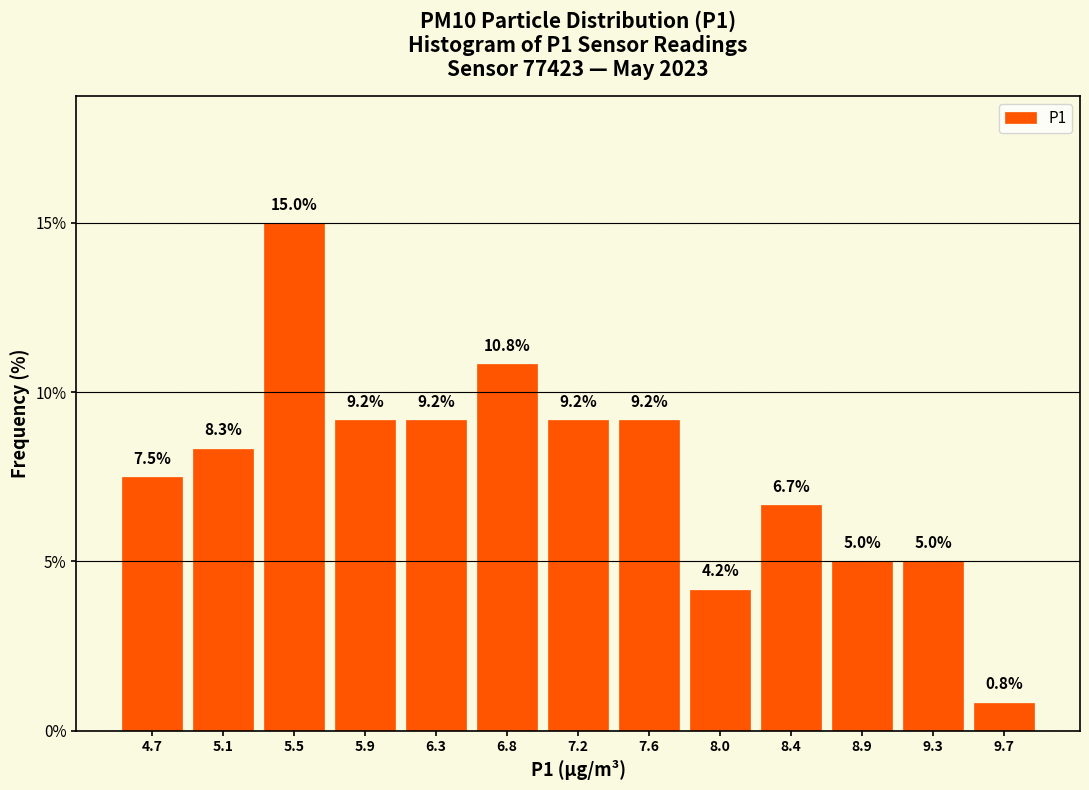

Reading left to right, transcribe this chart: for each bar, give the range it covers on the x-axis and its height. The bar edges are not printed on the chart, so give them approximately, as read against the axis.

4.45 to 4.85: 7.5
4.85 to 5.30: 8.3
5.30 to 5.70: 15.0
5.70 to 6.15: 9.2
6.15 to 6.55: 9.2
6.55 to 6.95: 10.8
6.95 to 7.40: 9.2
7.40 to 7.80: 9.2
7.80 to 8.20: 4.2
8.20 to 8.65: 6.7
8.65 to 9.05: 5.0
9.05 to 9.50: 5.0
9.50 to 9.90: 0.8